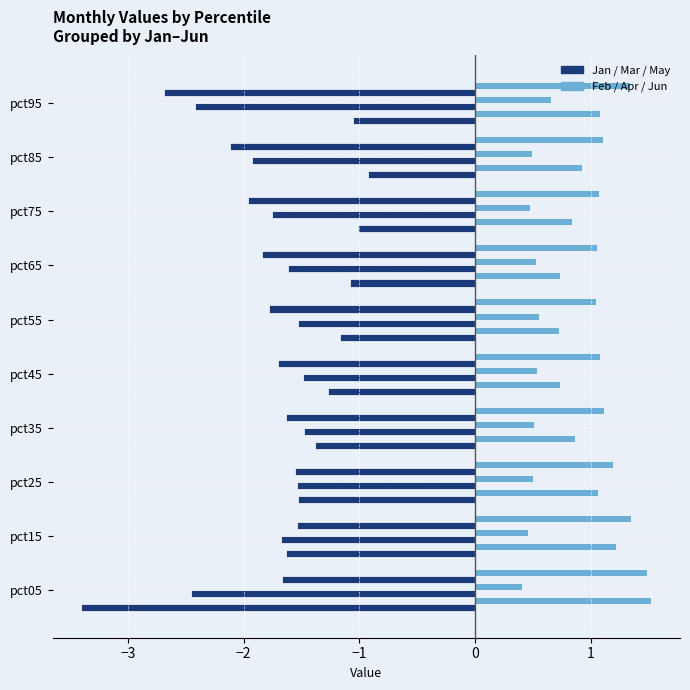

How many categories are shown in the chart?

10